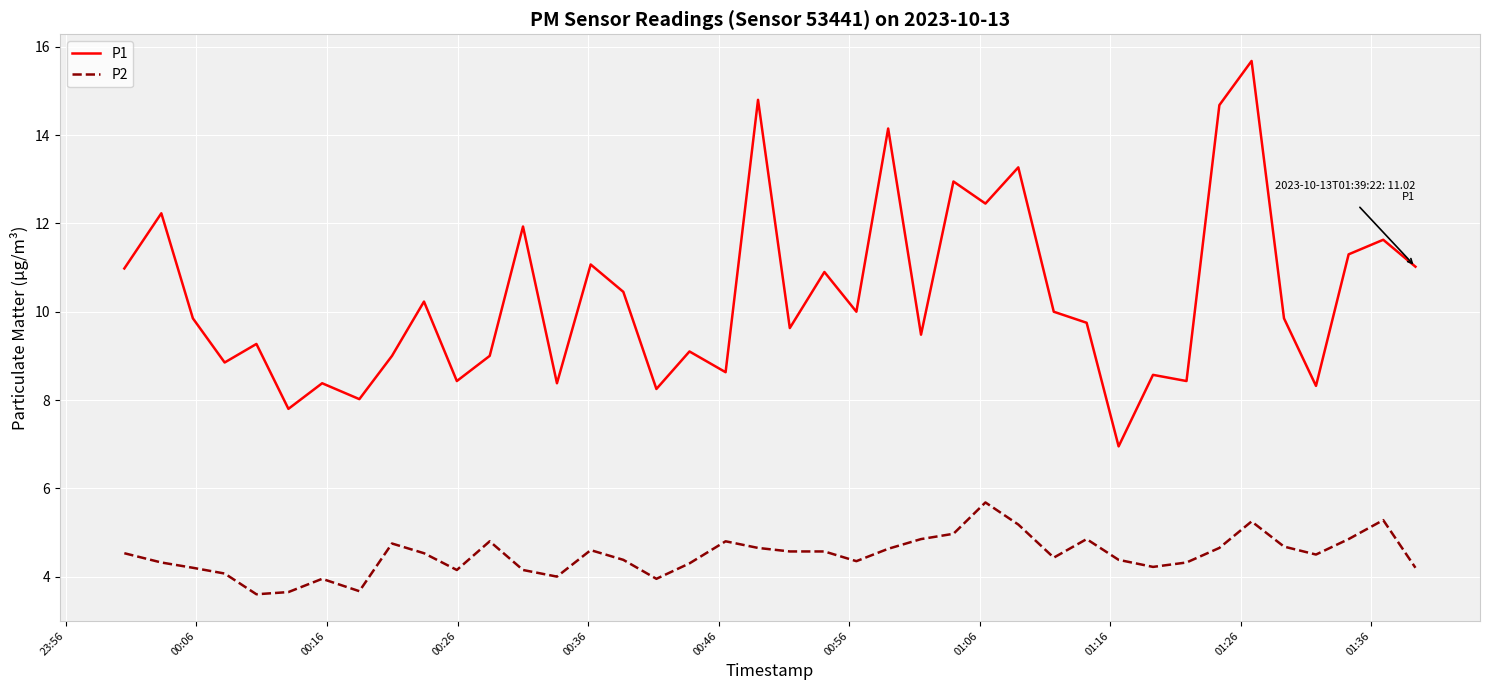

True or false: P1 and P2 cross at least once.

False